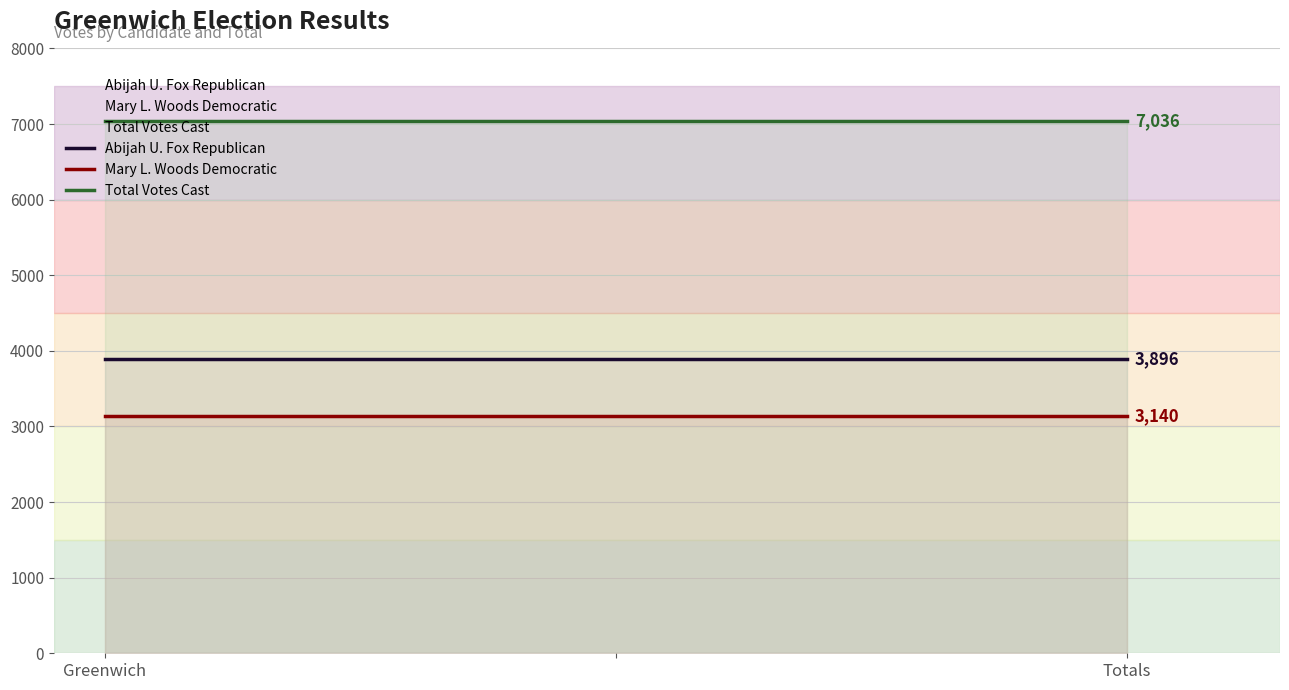

At how many categories does at least one series exceed 6294?

3